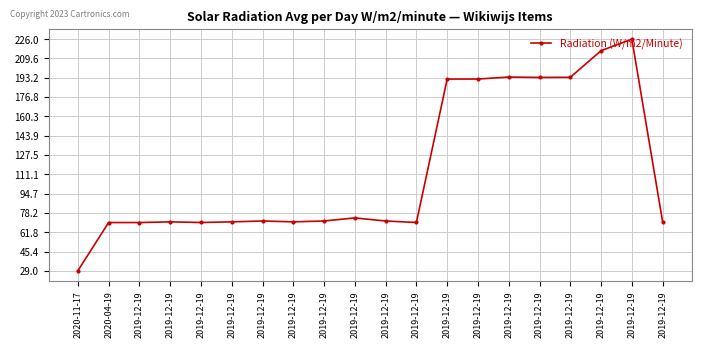

Count the number of categories in the chart.

20